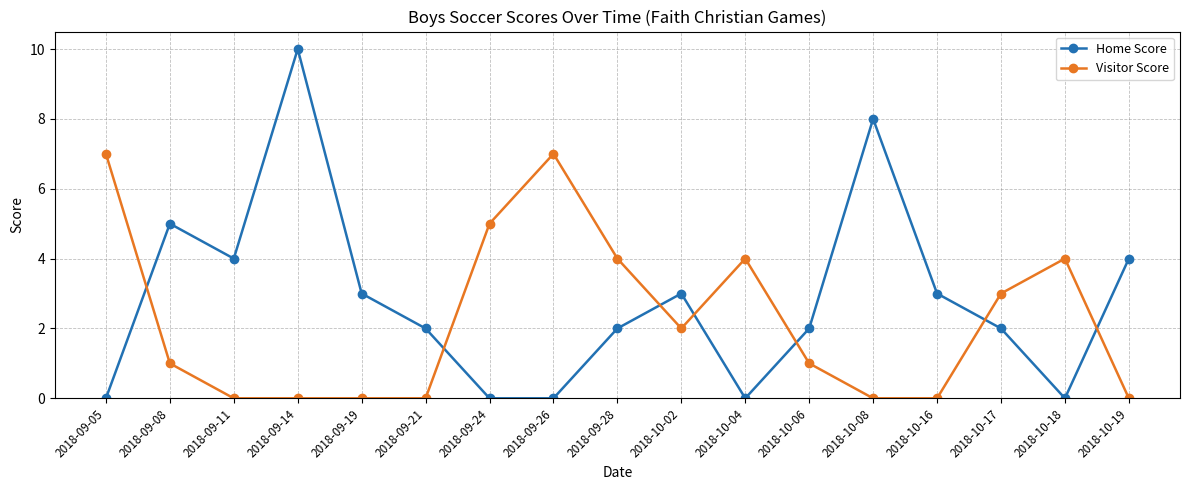

Rank the series at 2018-10-02 from highest to lowest value.

Home Score, Visitor Score